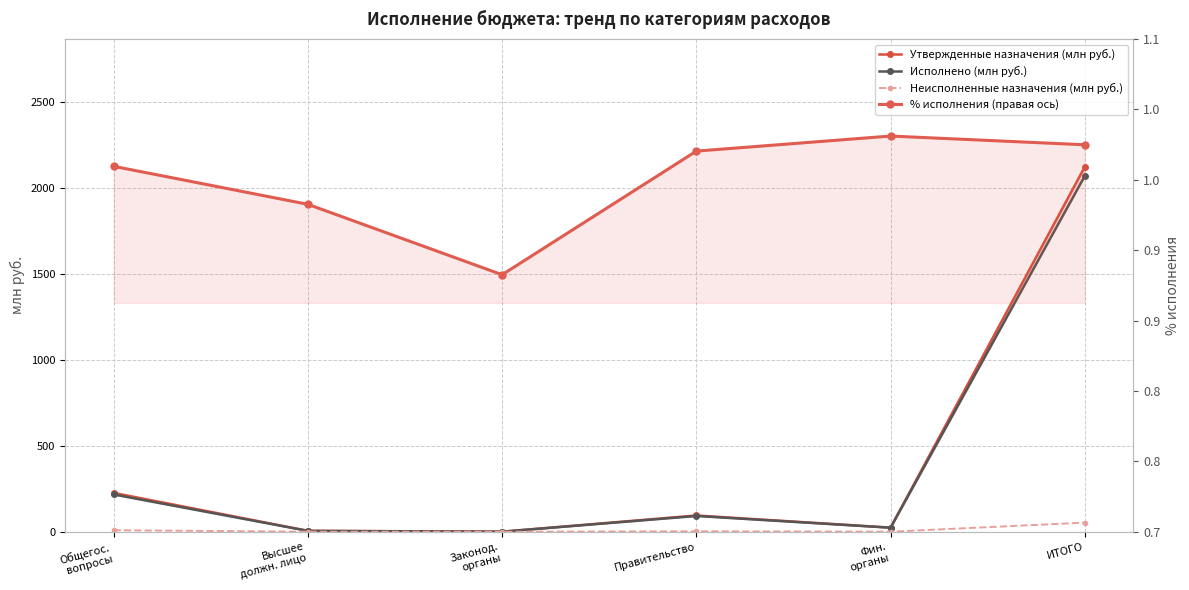

The value of % исполнения (правая ось) at Правительство is 1.6. True or false?

False